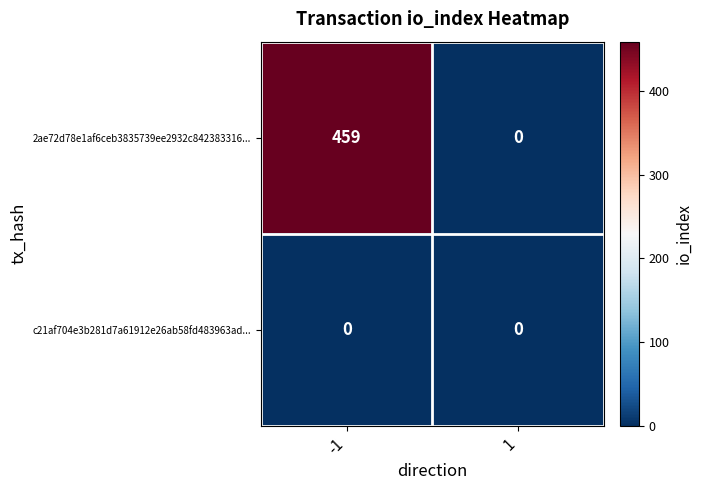

How many positive values does the 2ae72d78e1af6ceb3835739ee2932c842383316... series have?

1